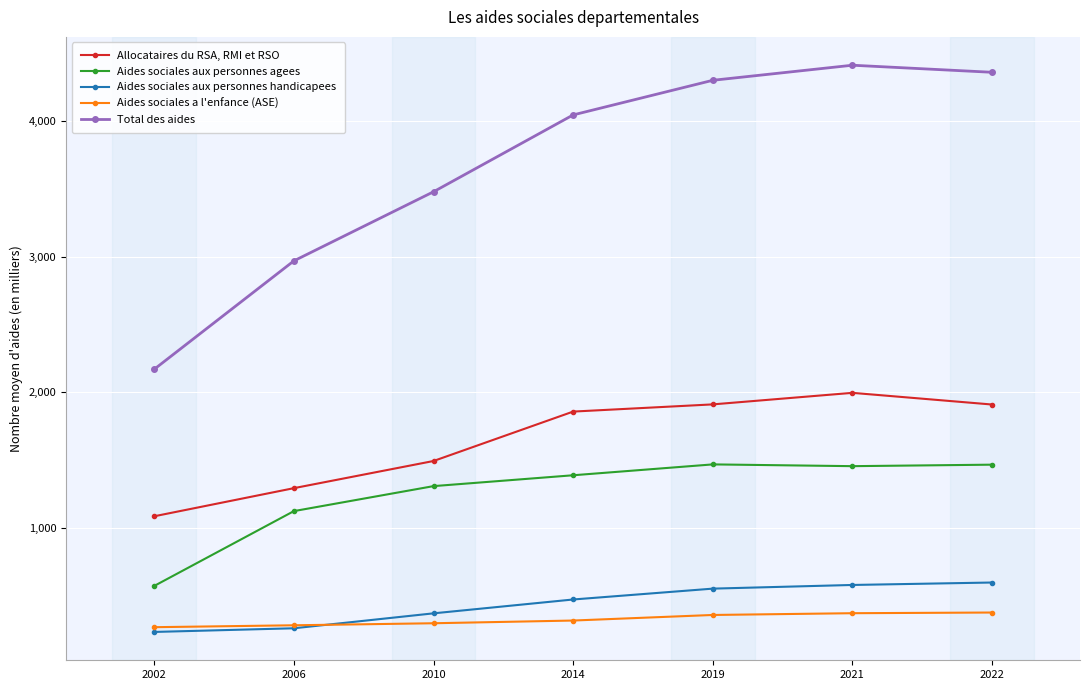

How many distinct data groups are displayed?

5